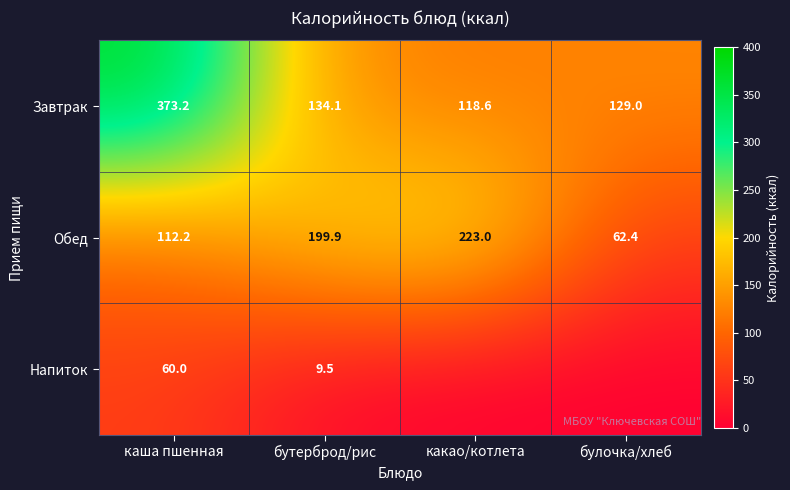

What is the lowest value of the Завтрак series?

118.6